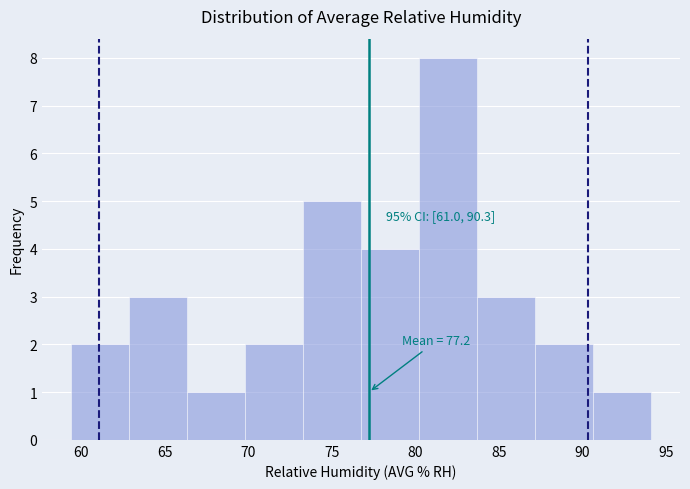

Over which range of the x-axis is the bar tallest?

80.0 to 83.5